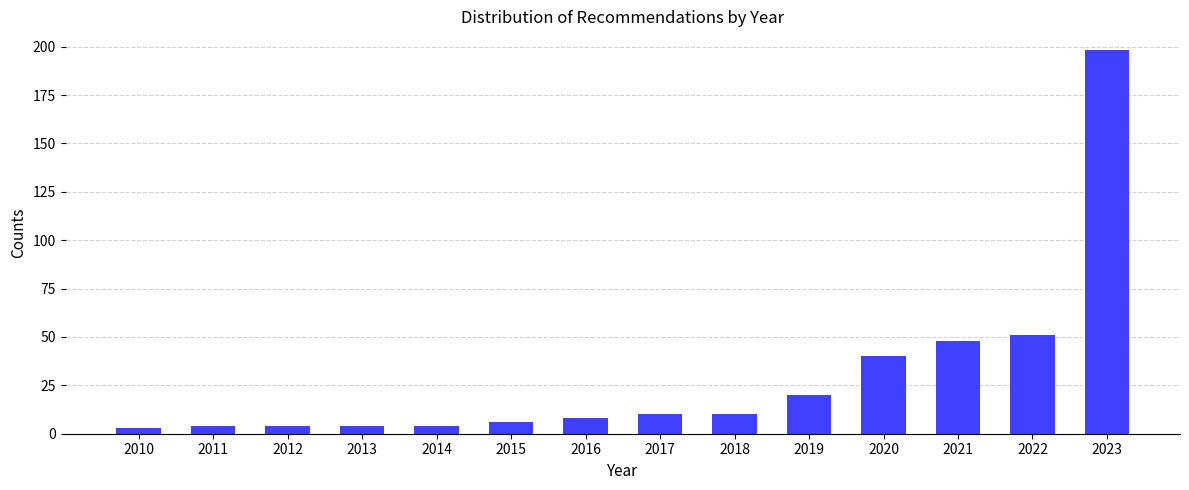

Reading right to left, what are all the values shown in this chart?

198	51	48	40	20	10	10	8	6	4	4	4	4	3